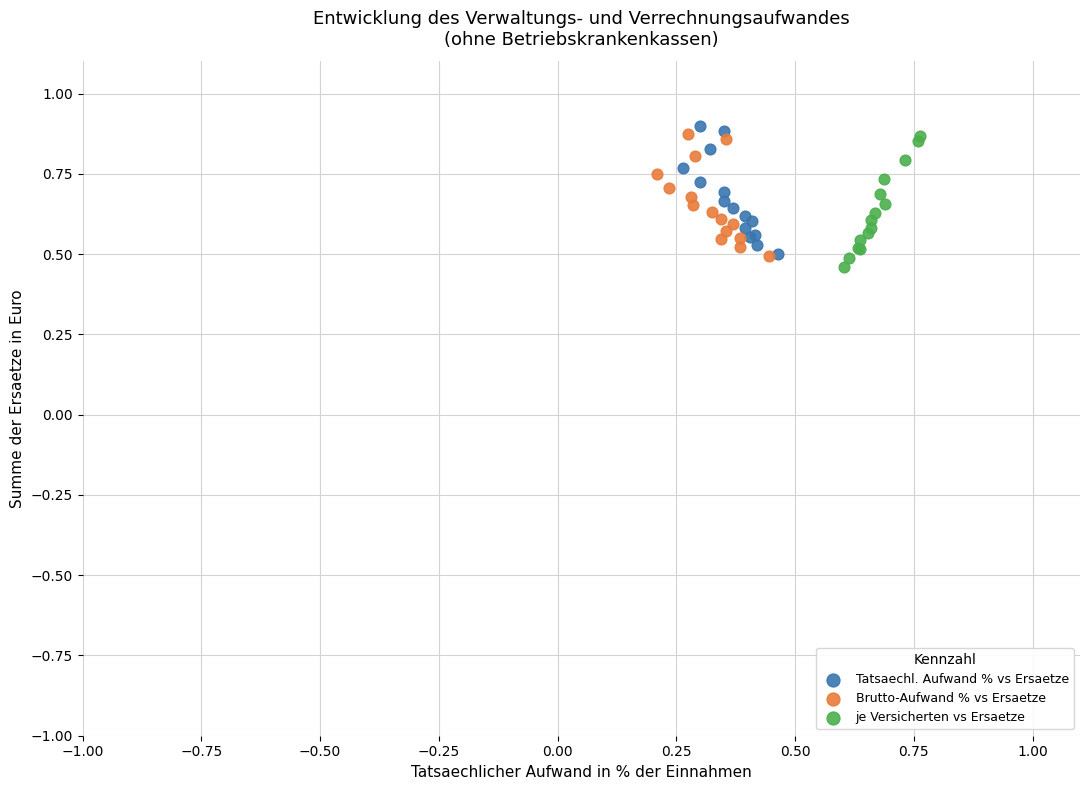

Which series contains the lowest Y value?

je Versicherten vs Ersaetze